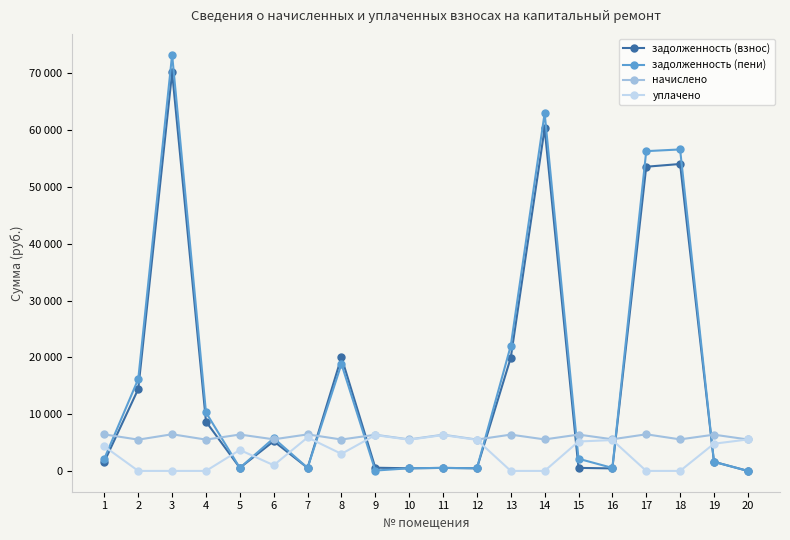

How many intersections are there between уплачено and задолженность (пени)?

10